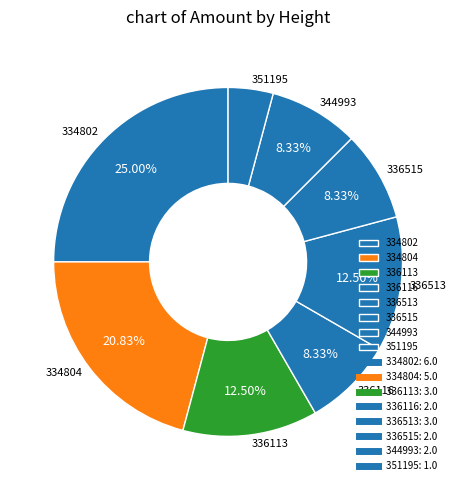

What percentage is NOT represented by 336513?

87.5%